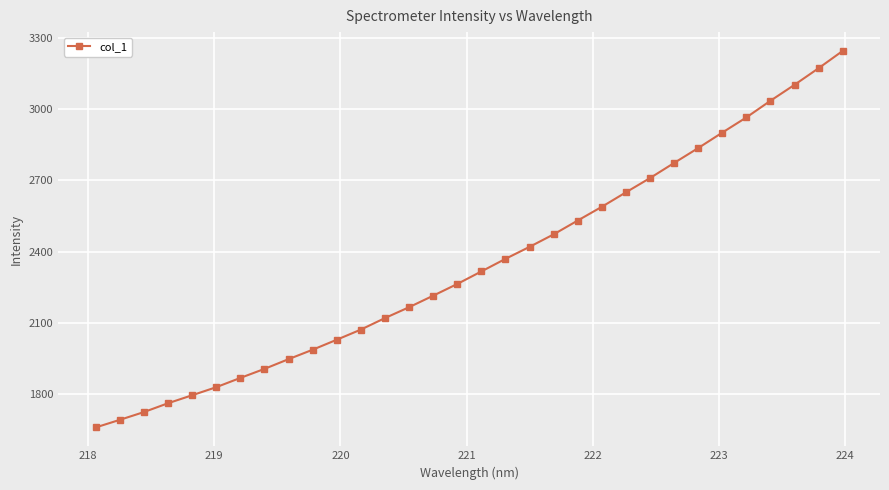

What is the smallest value displayed?

1659.6